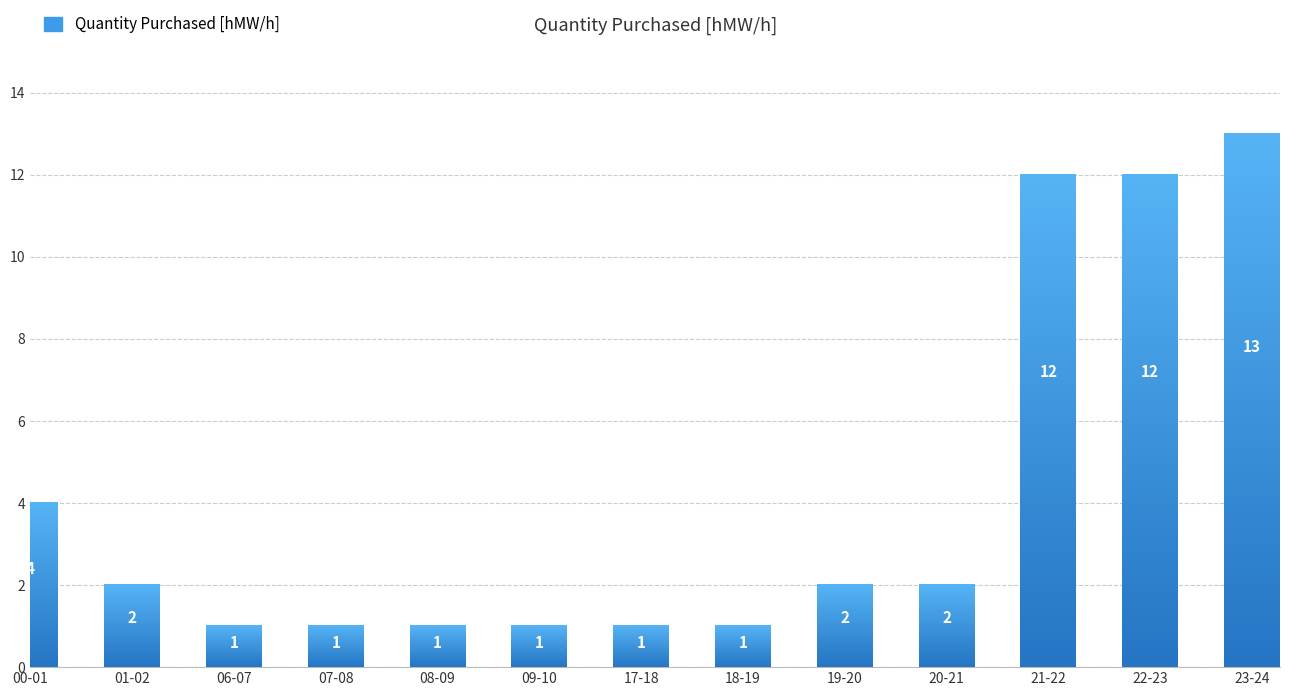

Read the value at 06-07.

1